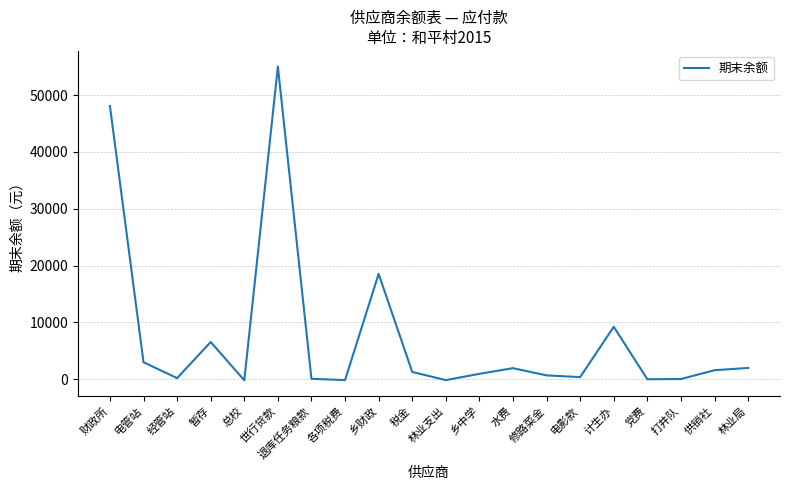

What position from the left is 税金?

10